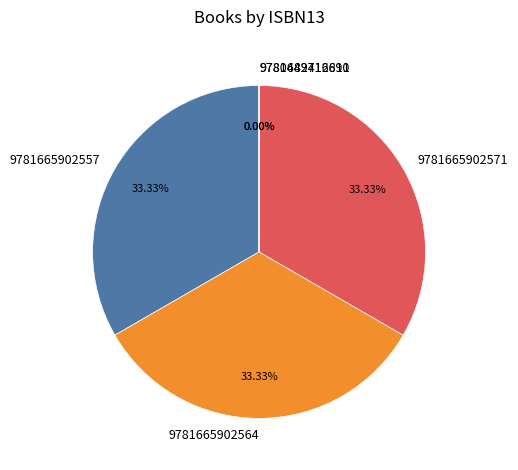

What is the ratio of the value at 9781665902557 to the value at 9781665902564?

1.0